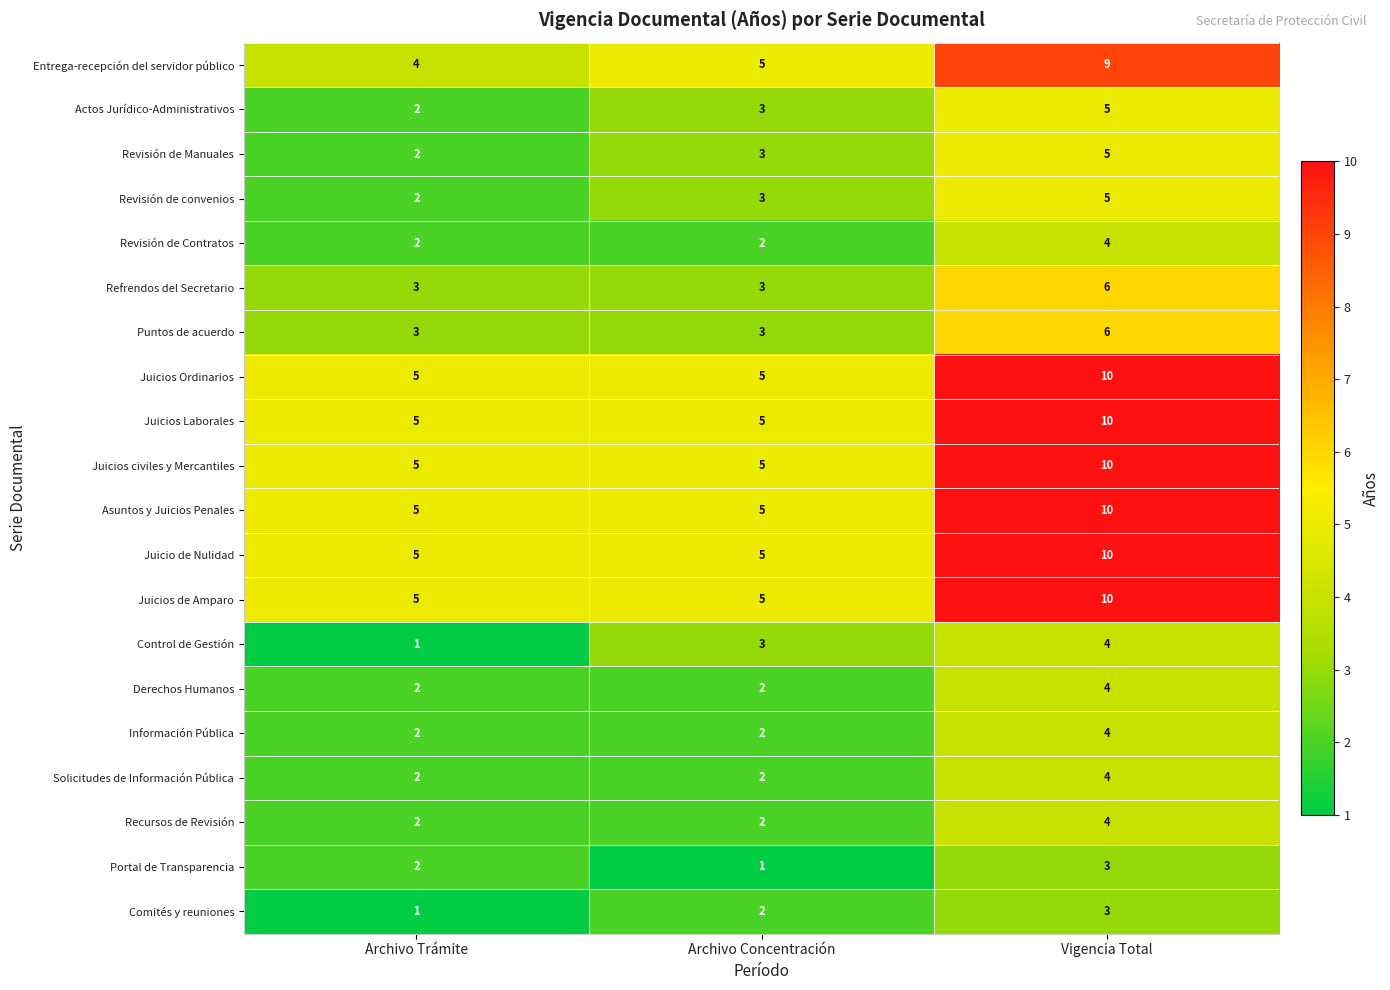

How many distinct data groups are displayed?

20